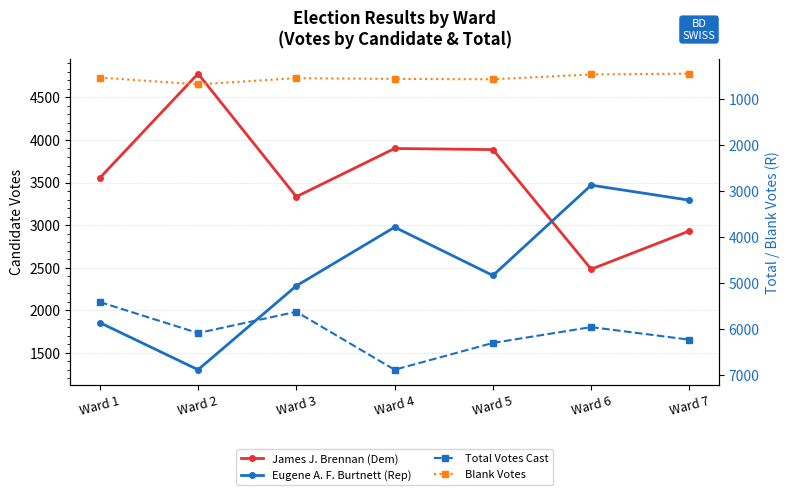

Which series has the largest range (max minus min)?

James J. Brennan (Dem)